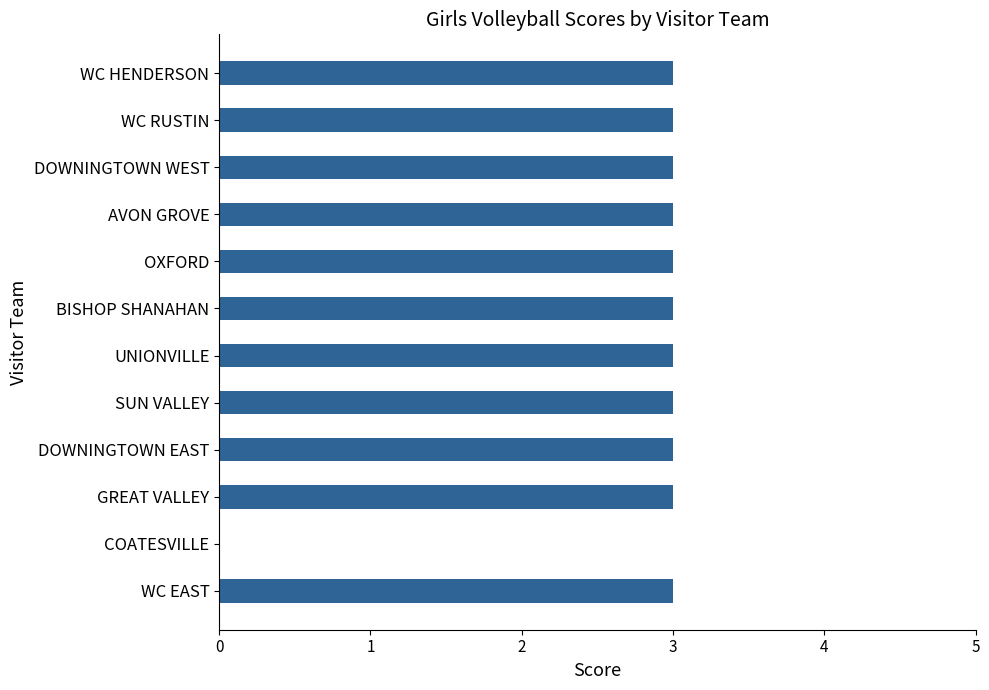

Is it true that the value at UNIONVILLE is 3?

True